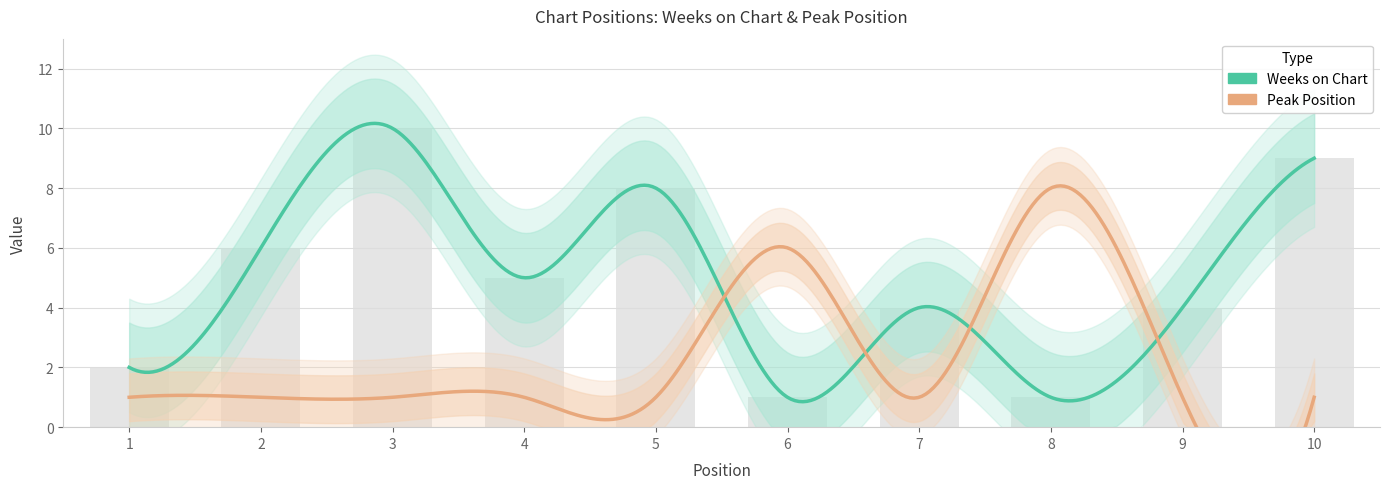

What is the sum of all values?

50